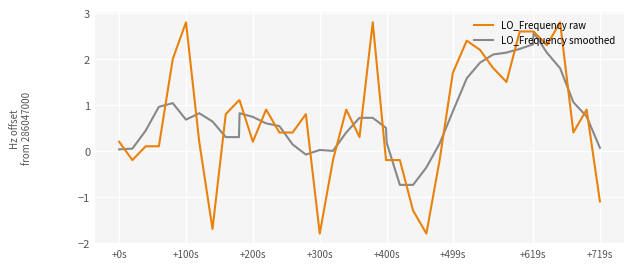

Rank the series by their maximum value, from highest to lowest.

LO_Frequency raw, LO_Frequency smoothed